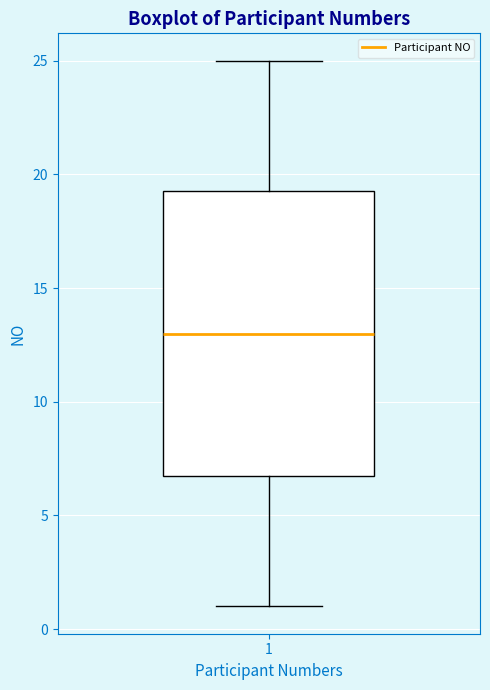

Read this box plot against the y-axis: the position of the median line, the range covered by the box, and the ends of both whiskers. The values are not printed on the chart, so give them approximately, as read against the axis.

median 13.0, box 7.0 to 19.5, whiskers 1.0 to 25.0